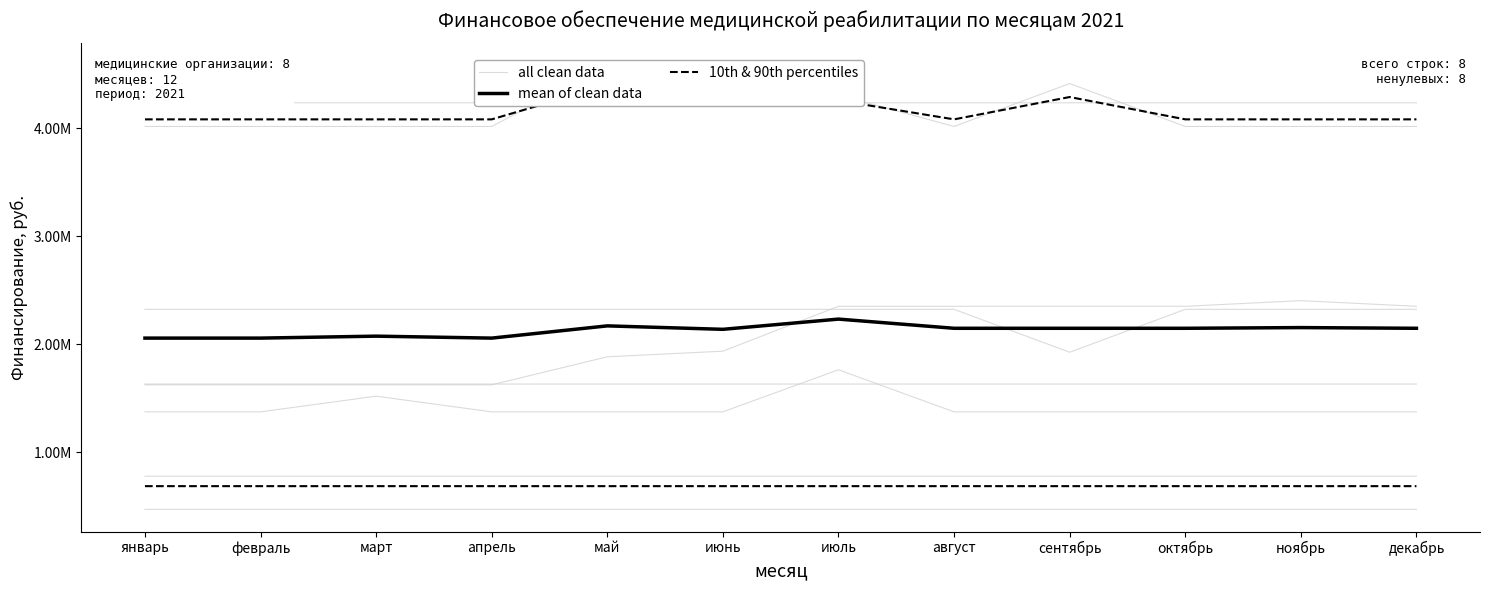

What is the average value of the 10th & 90th percentiles series?

686988.4